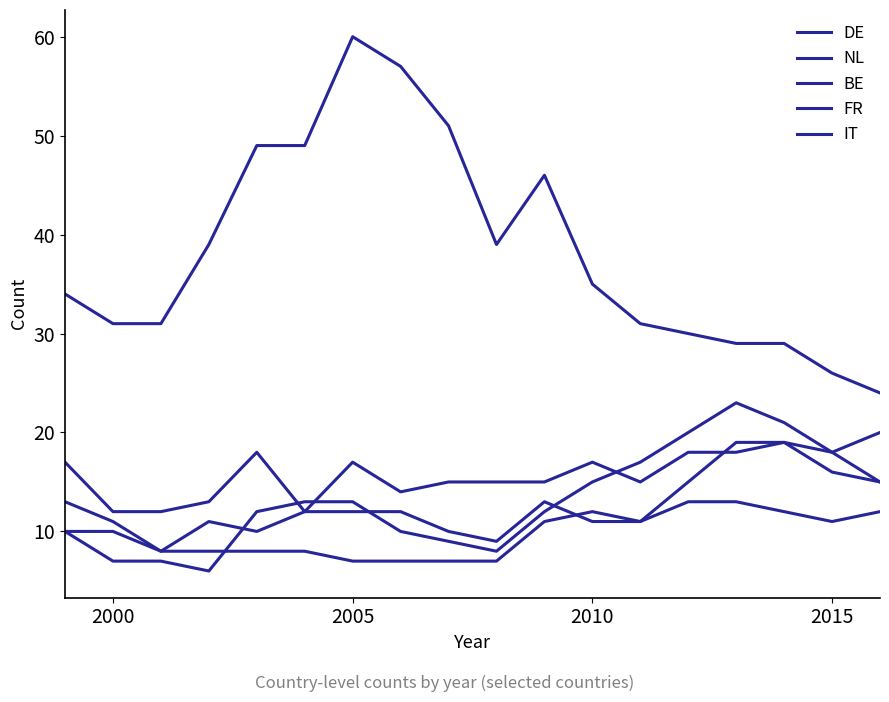

What is the sum of all DE values?

690